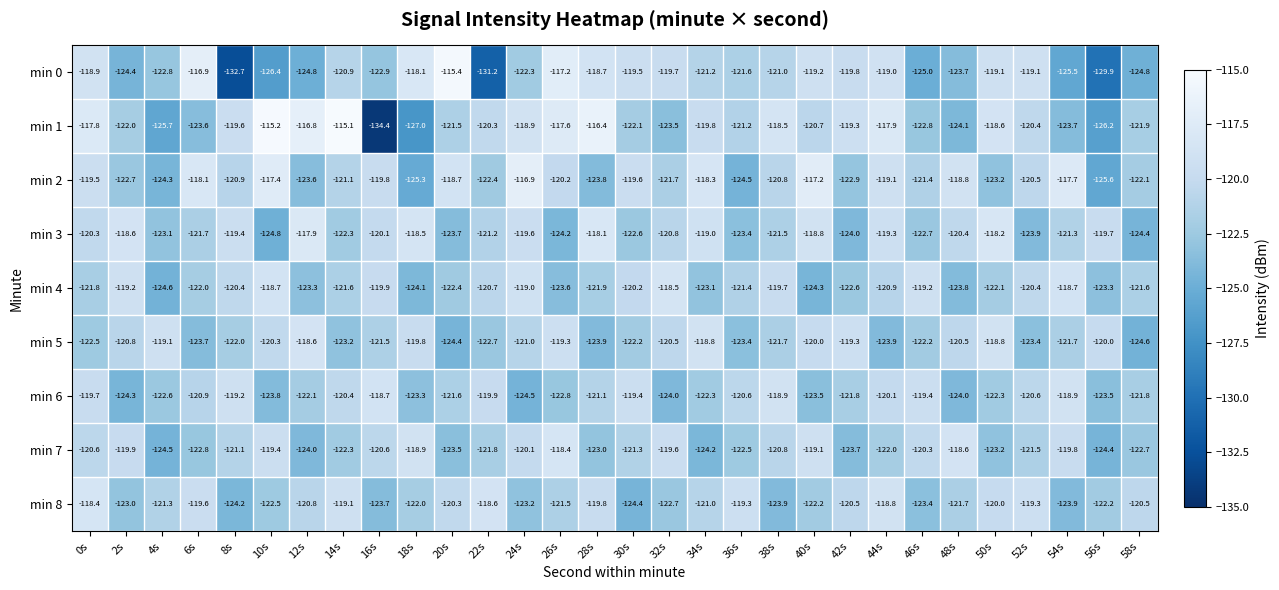

What is the difference between the second highest and minimum values in the min 2 series?

8.4